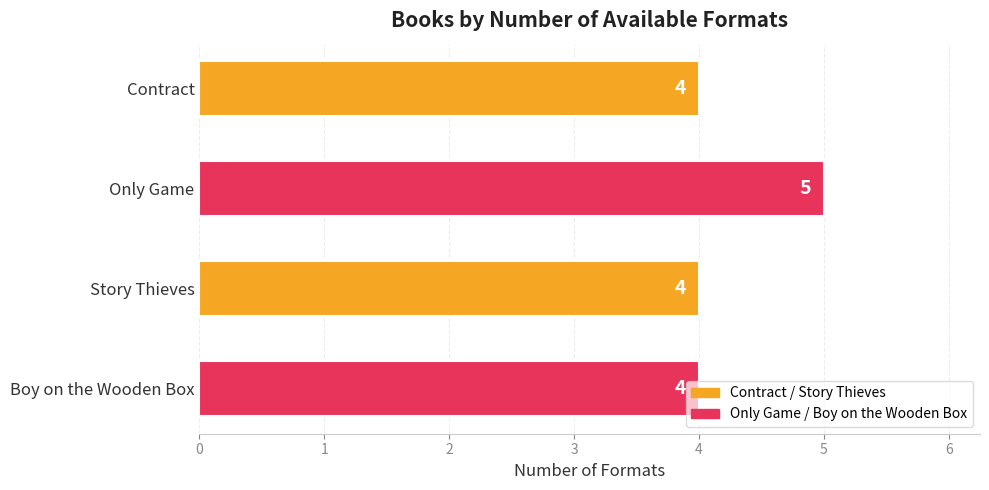

Which has a higher value, Story Thieves or Only Game?

Only Game